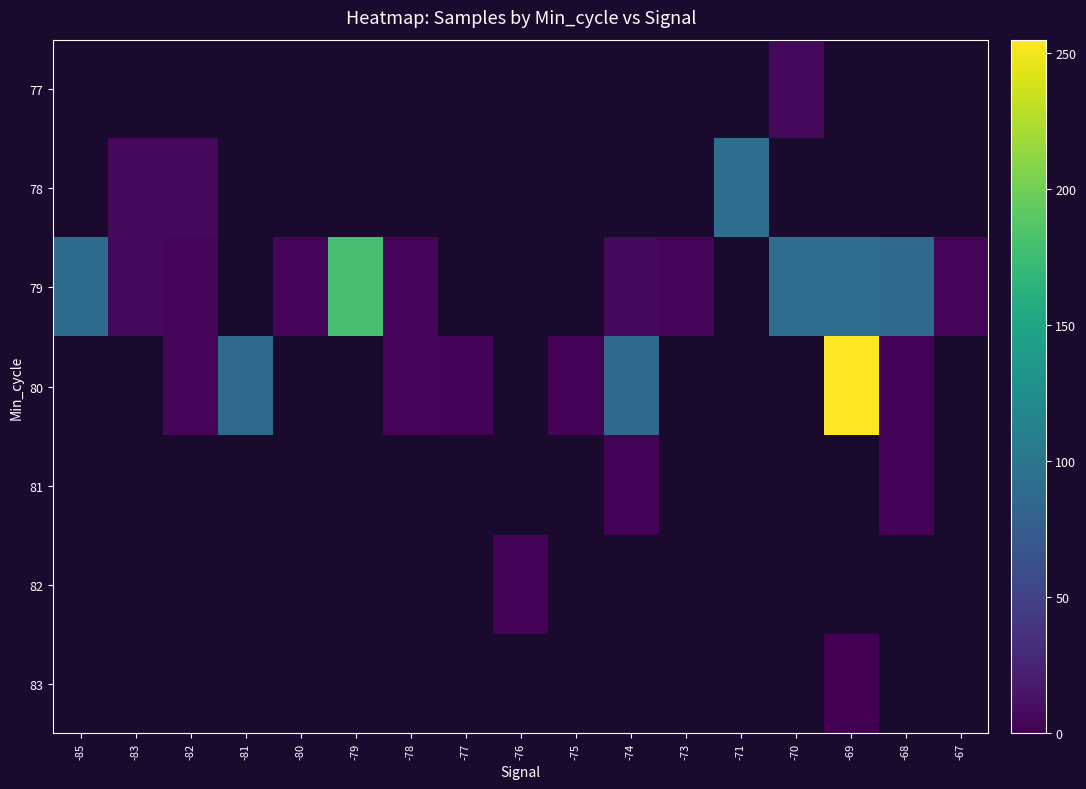

How many values in 80 are above zero?

8